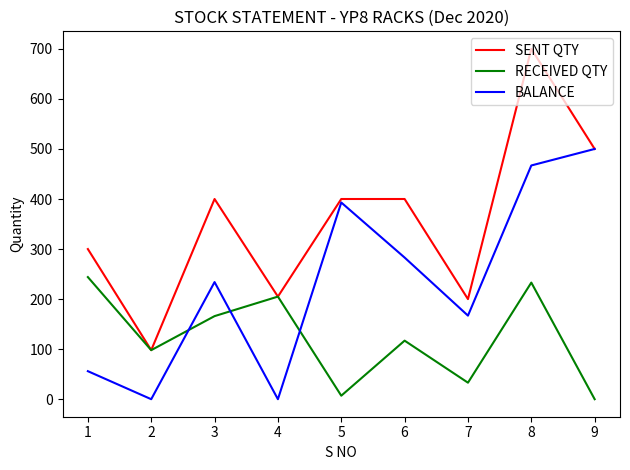

Reading left to right, what are all the values shown in this chart?

SENT QTY: 300	98	400	205	400	400	200	700	500
RECEIVED QTY: 244	98	166	205	7	117	33	233	0
BALANCE: 56	0	234	0	393	283	167	467	500